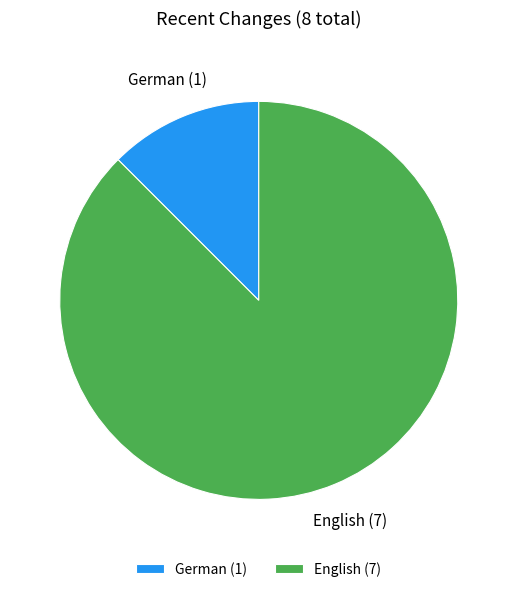

How many slices are in this pie chart?

2